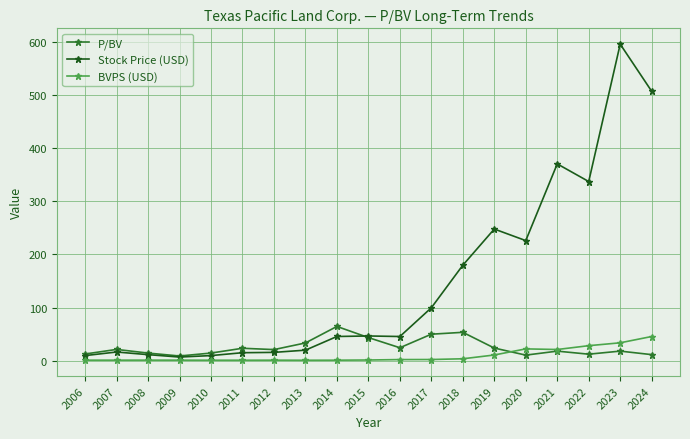

What is the total value across all series at 2019?

282.0